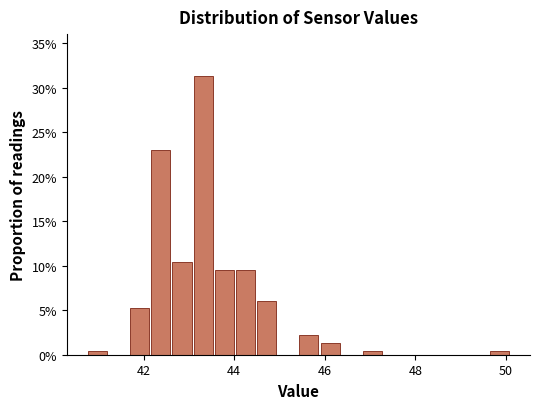

Around what value on the x-axis is the tallest bar? Give the approximate position of its centre, as read against the axis.

43.4